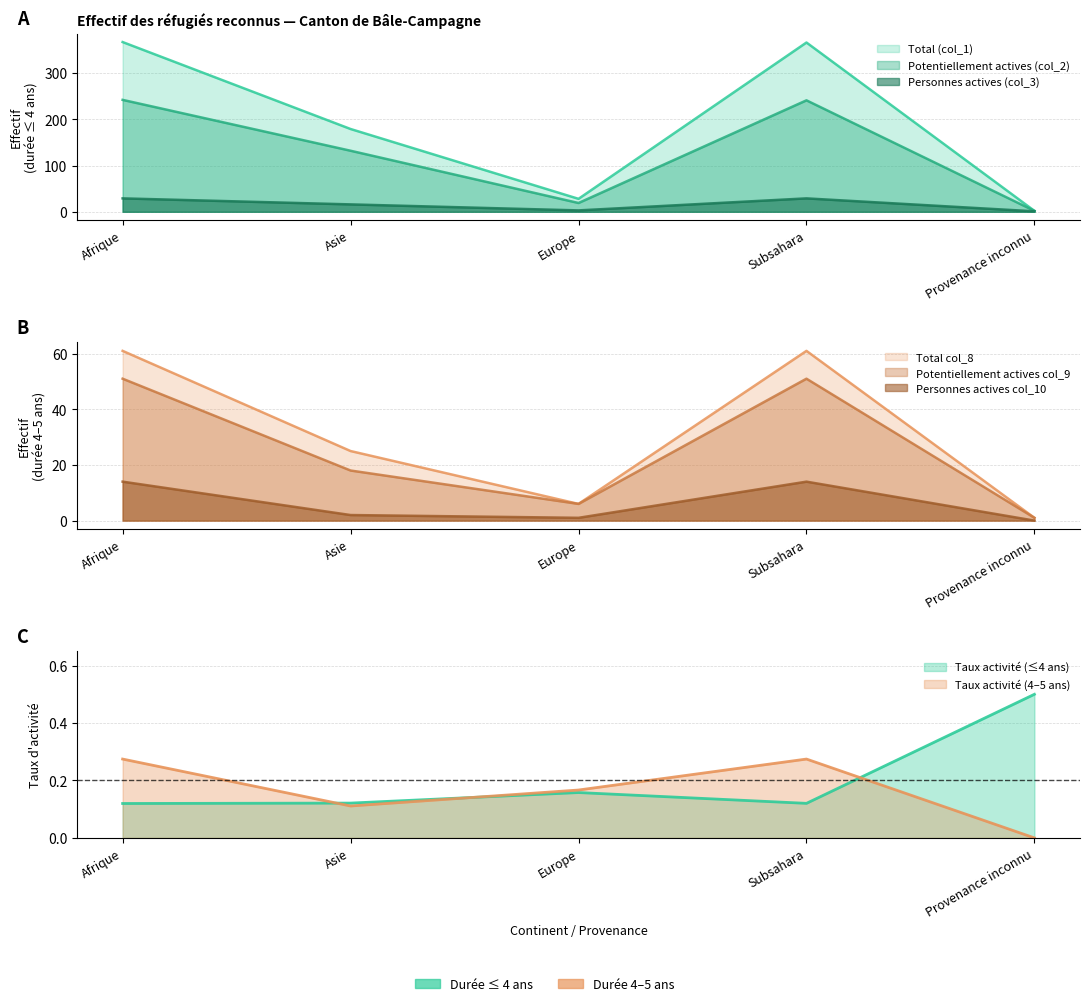

Which series has the widest spread of values?

Total (col_1)